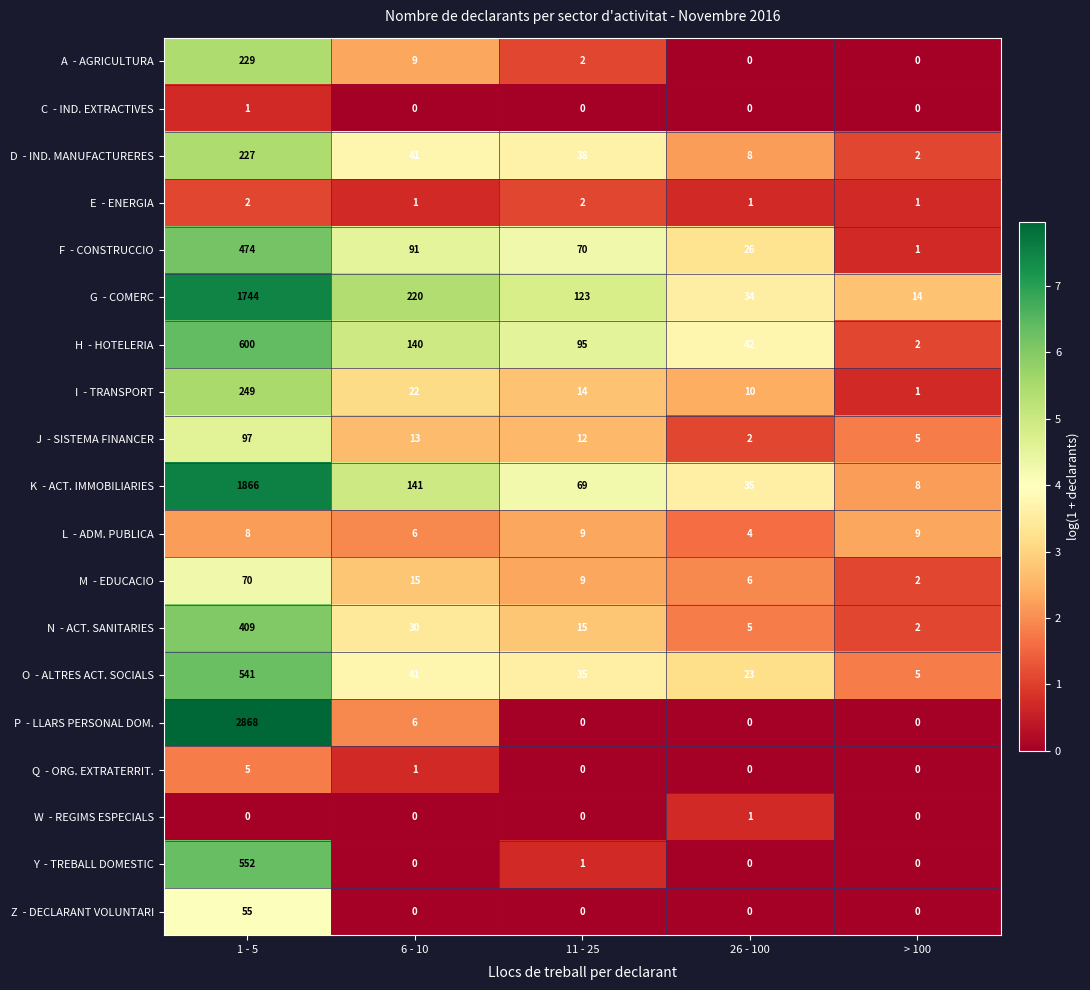

What is the total value across all series at 1 - 5?

9997